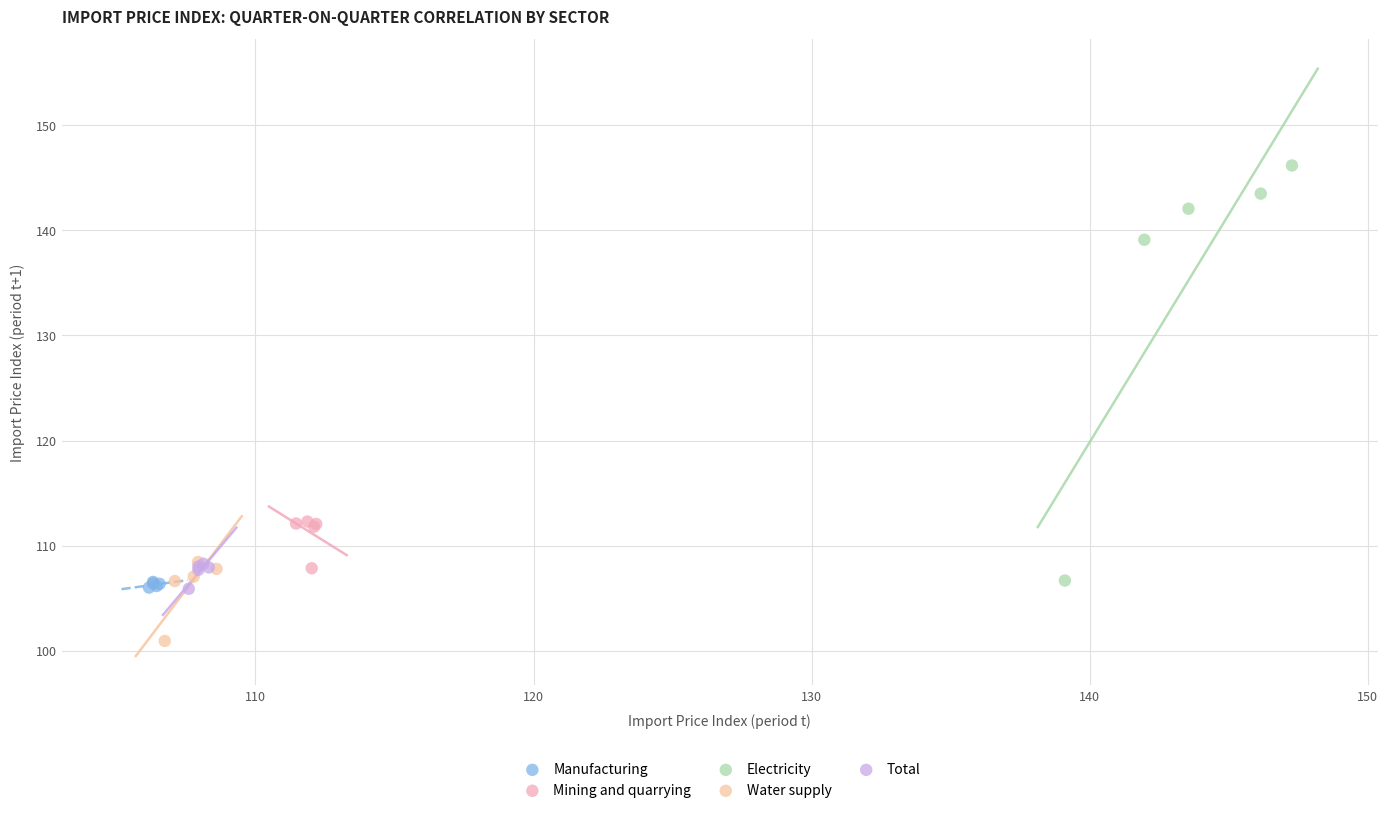

Which series has the widest spread of Y values?

Electricity